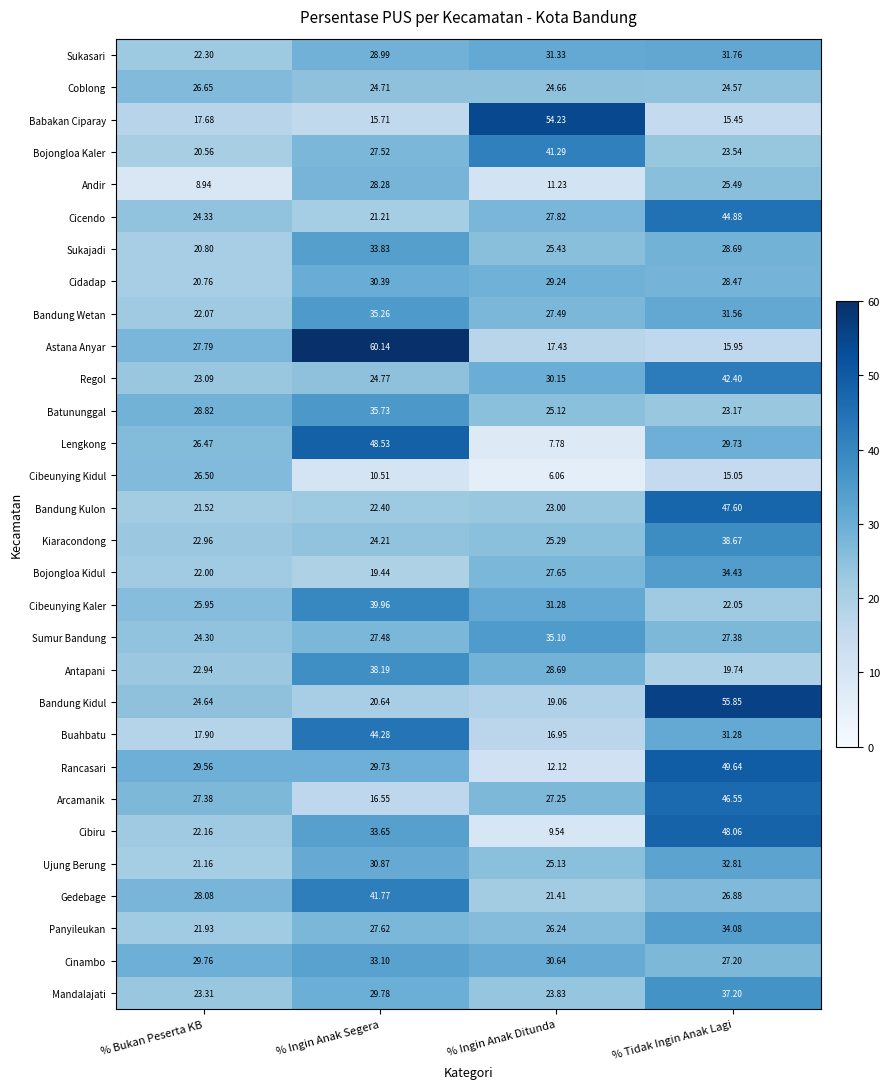

Where does the Sukajadi series first go above 28?

% Ingin Anak Segera